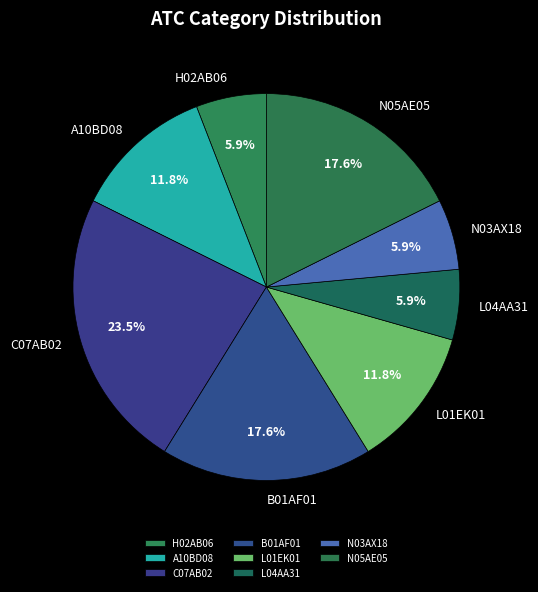

Does any single category account for the majority?

No